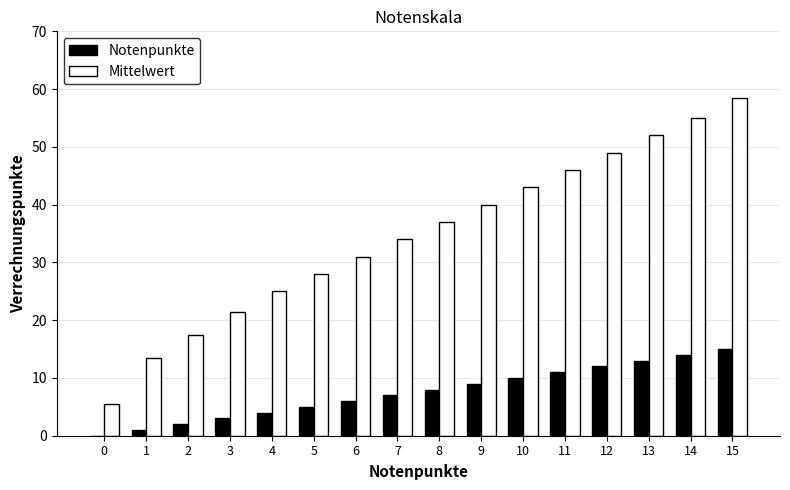

What is the difference between the Notenpunkte values at 2 and 6?

4.0